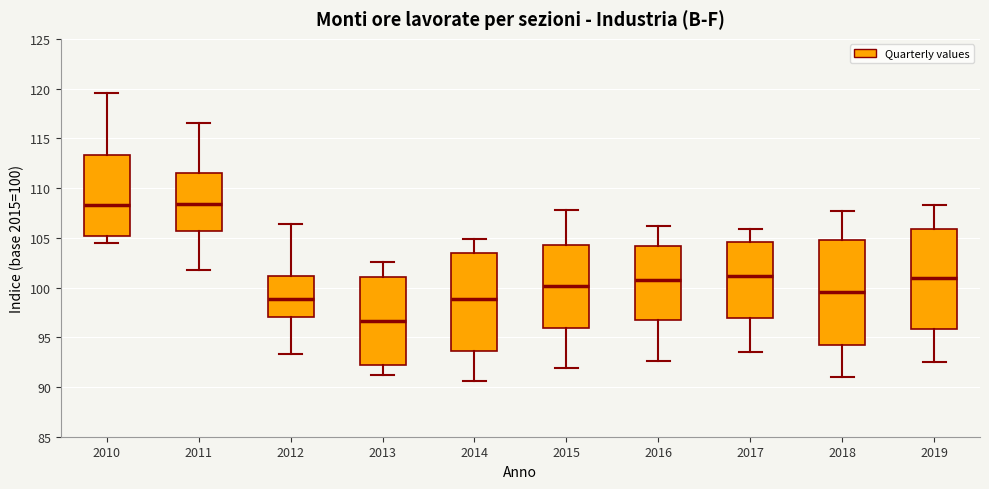

Where does the upper whisker of the box at x = 2015 end on the y-axis? The values are not printed on the chart, so give them approximately, as read against the axis.

108.0